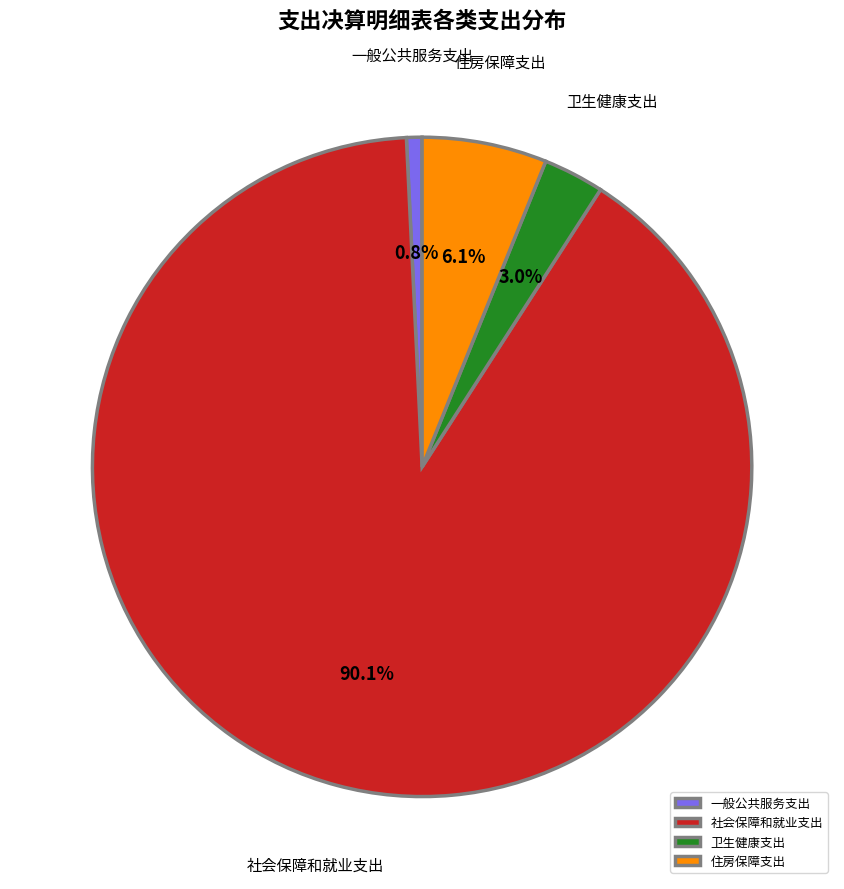

Rank the categories by value from lowest to highest.

一般公共服务支出, 卫生健康支出, 住房保障支出, 社会保障和就业支出